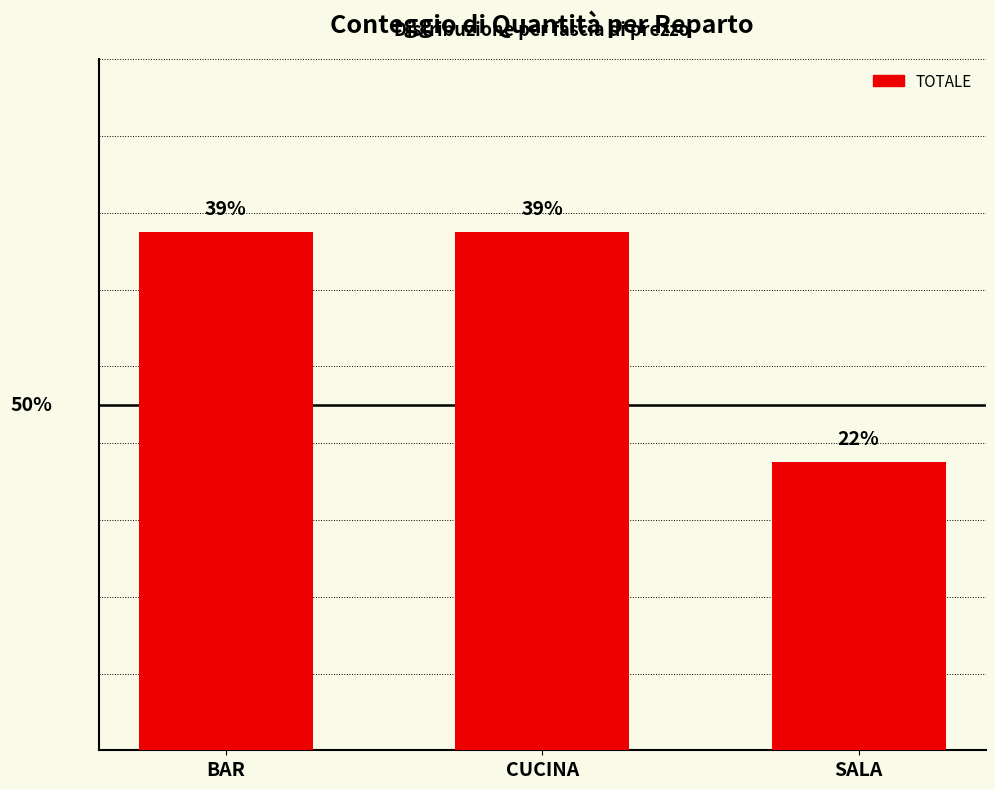

List the labels in order of value, smallest first.

SALA, BAR, CUCINA